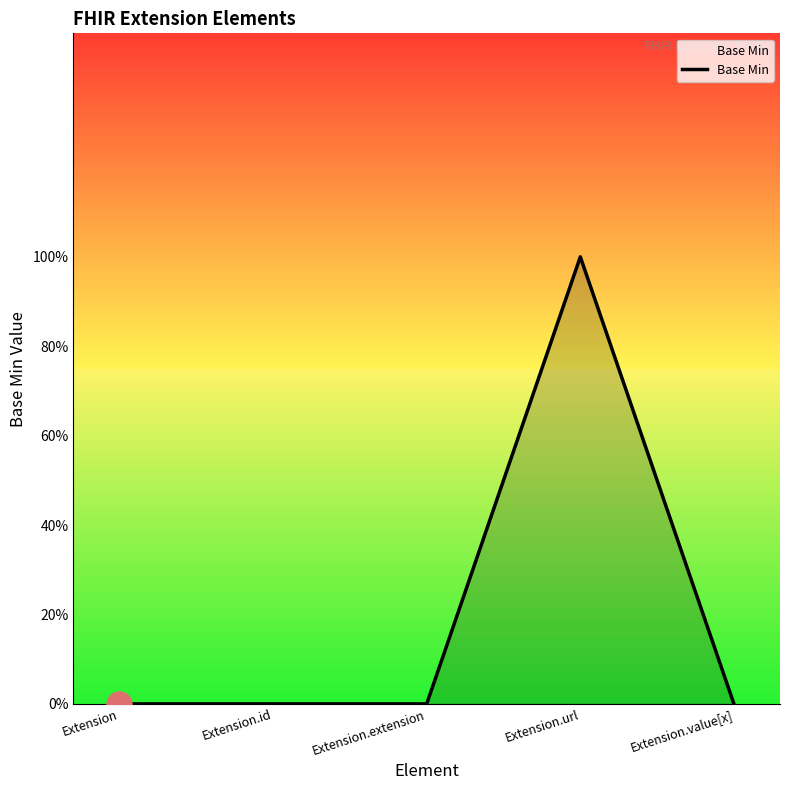

Is this an area chart (filled region under the line)?

Yes